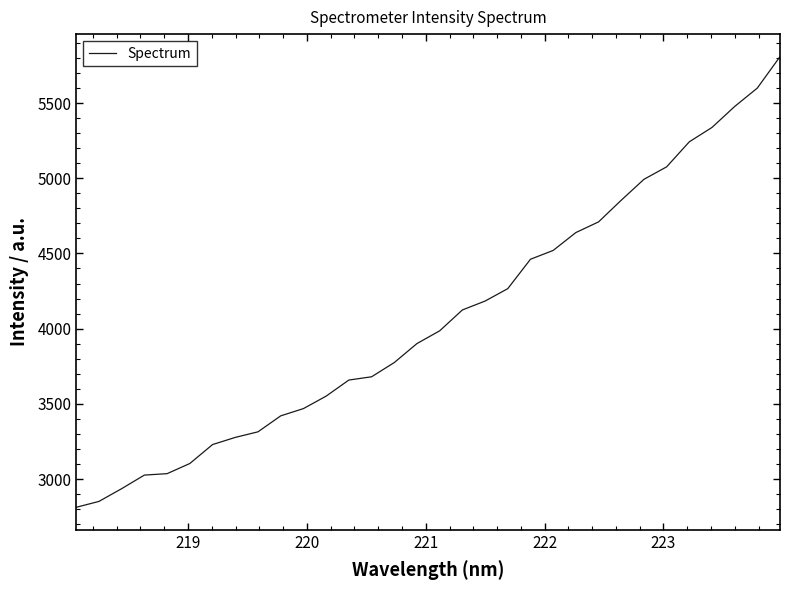

What is the maximum value shown in the chart?

5808.2